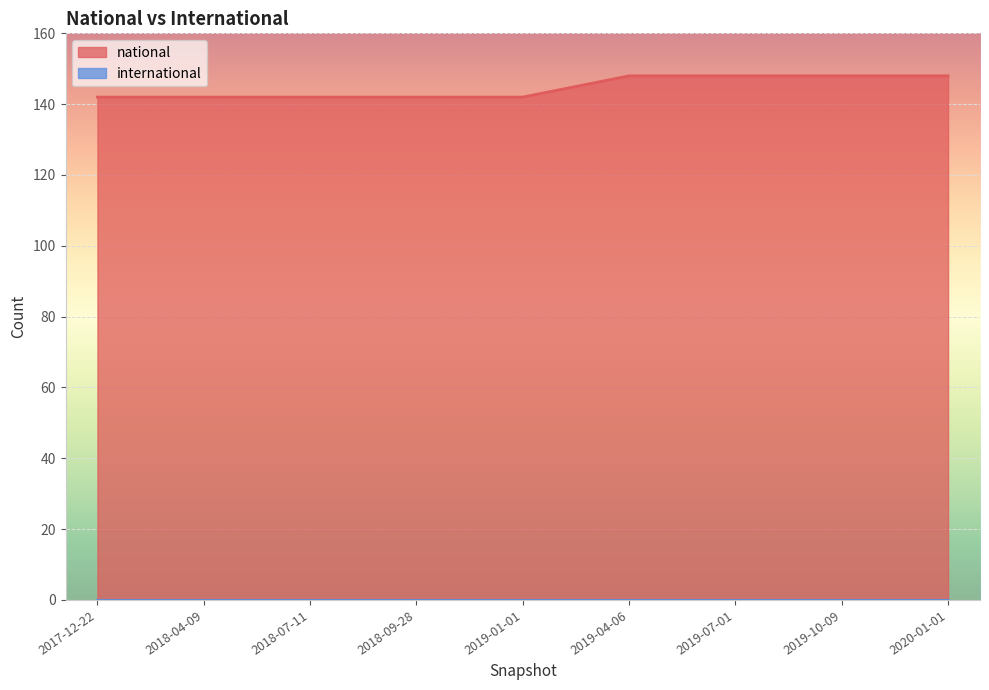

Reading right to left, what are all the values shown in this chart?

national: 2018-04-09=142	2020-01-01=148	2017-12-22=142	2018-07-11=142	2018-09-28=142	2019-04-06=148	2019-10-09=148	2019-01-01=142	2019-07-01=148
international: 2018-04-09=0	2020-01-01=0	2017-12-22=0	2018-07-11=0	2018-09-28=0	2019-04-06=0	2019-10-09=0	2019-01-01=0	2019-07-01=0